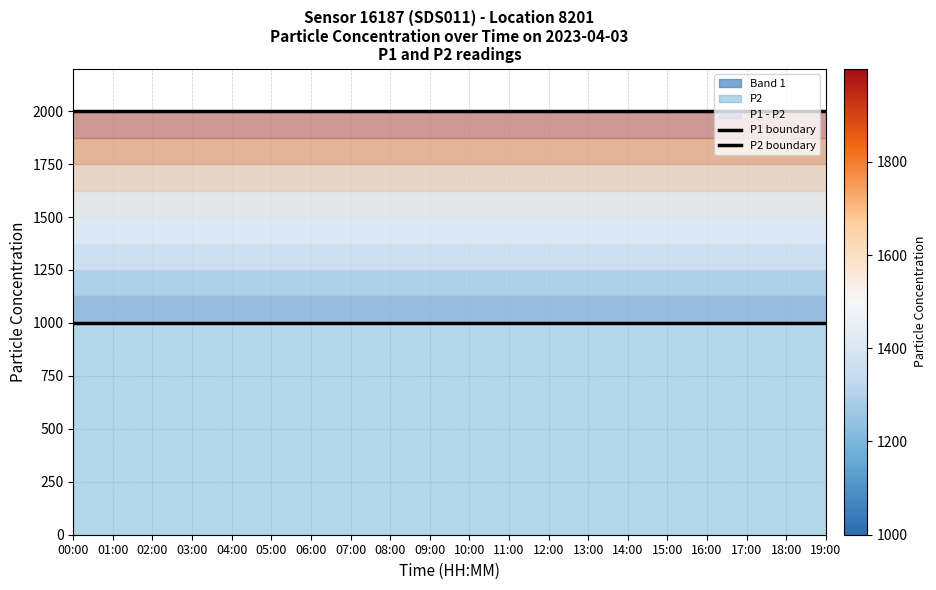

Which has a higher value, 15:00 or 04:00?

15:00